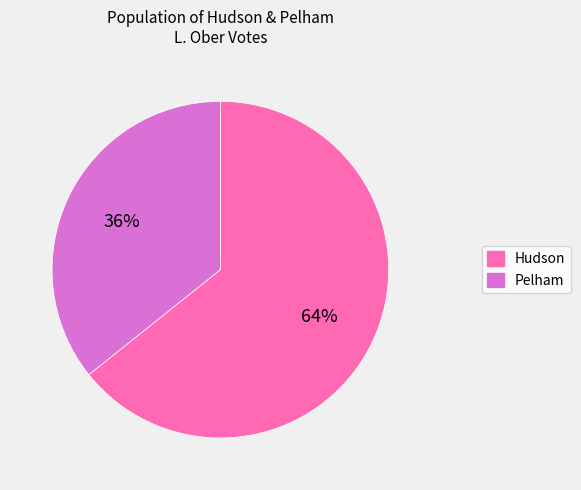

Which slice is the largest?

Hudson